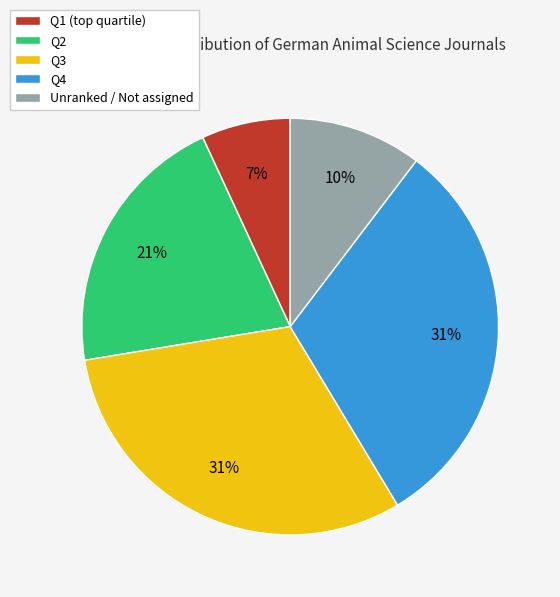

To the nearest percent, what portion does Q3 represent?

31%